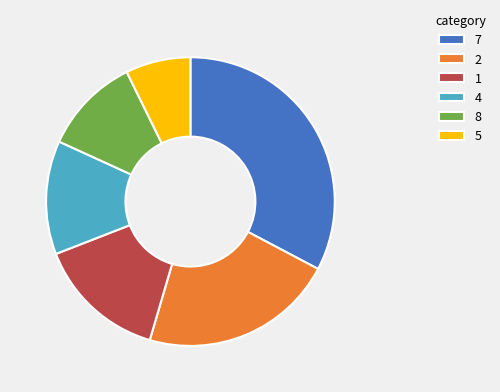

Rank the categories by value from lowest to highest.

5, 8, 4, 1, 2, 7